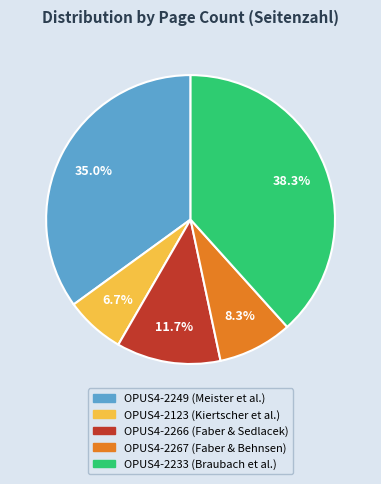

Between OPUS4-2266 and OPUS4-2123, which is larger?

OPUS4-2266